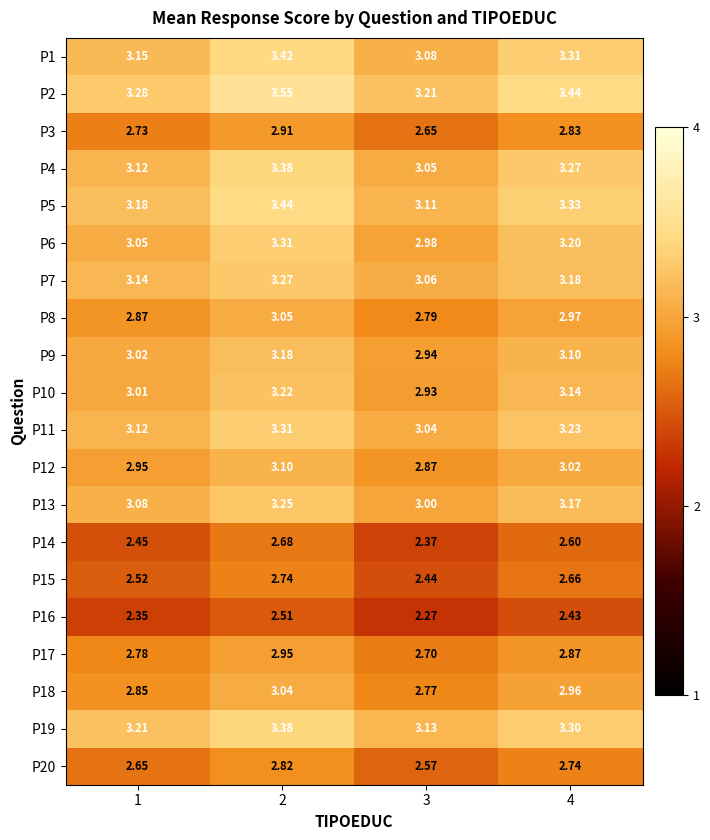

Is the value of P10 at 1 greater than the value of P9 at 2?

No